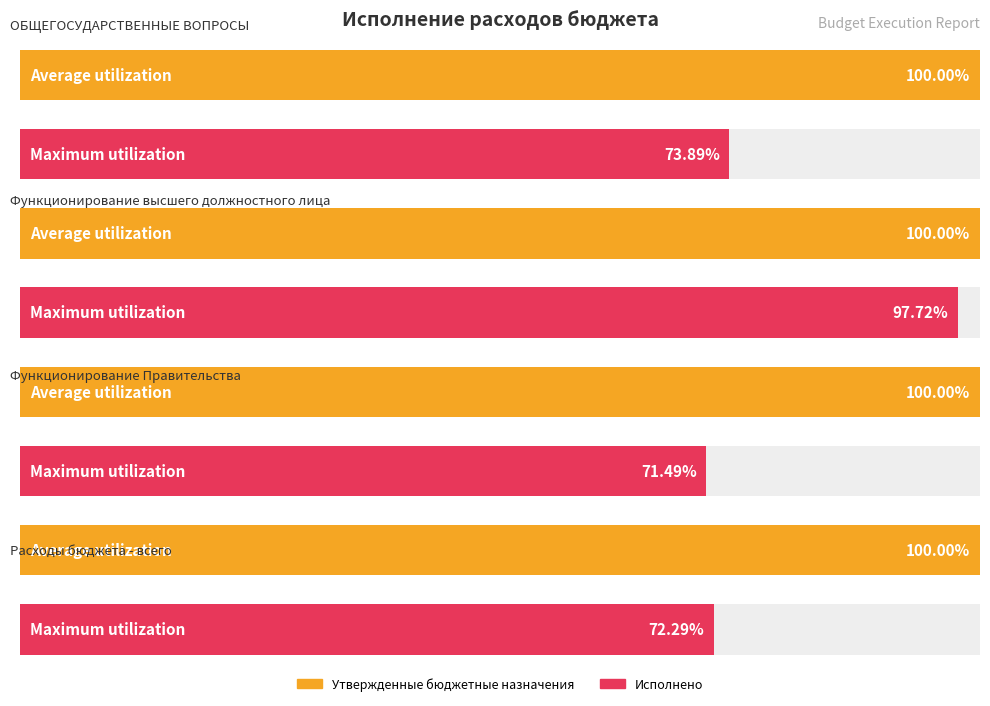

Is the value of Утвержденные бюджетные назначения at Функционирование
Правительства greater than the value of Исполнено at Функционирование
Правительства?

Yes